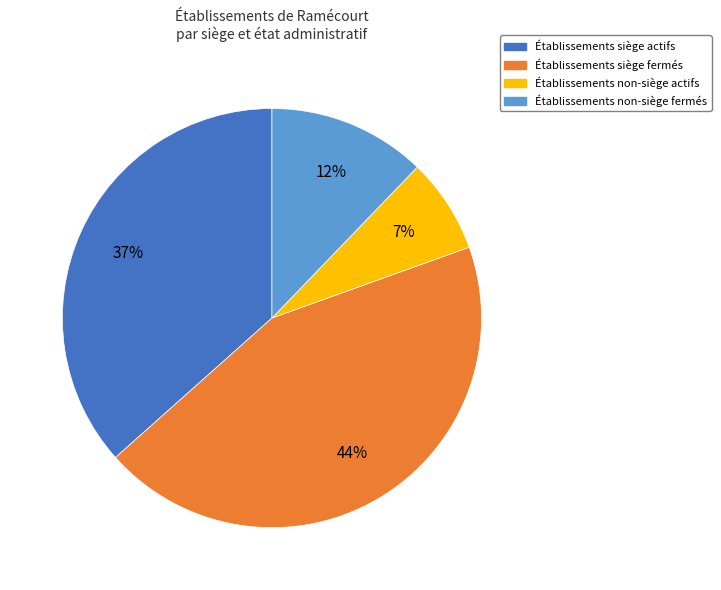

Count the number of slices in the pie.

4